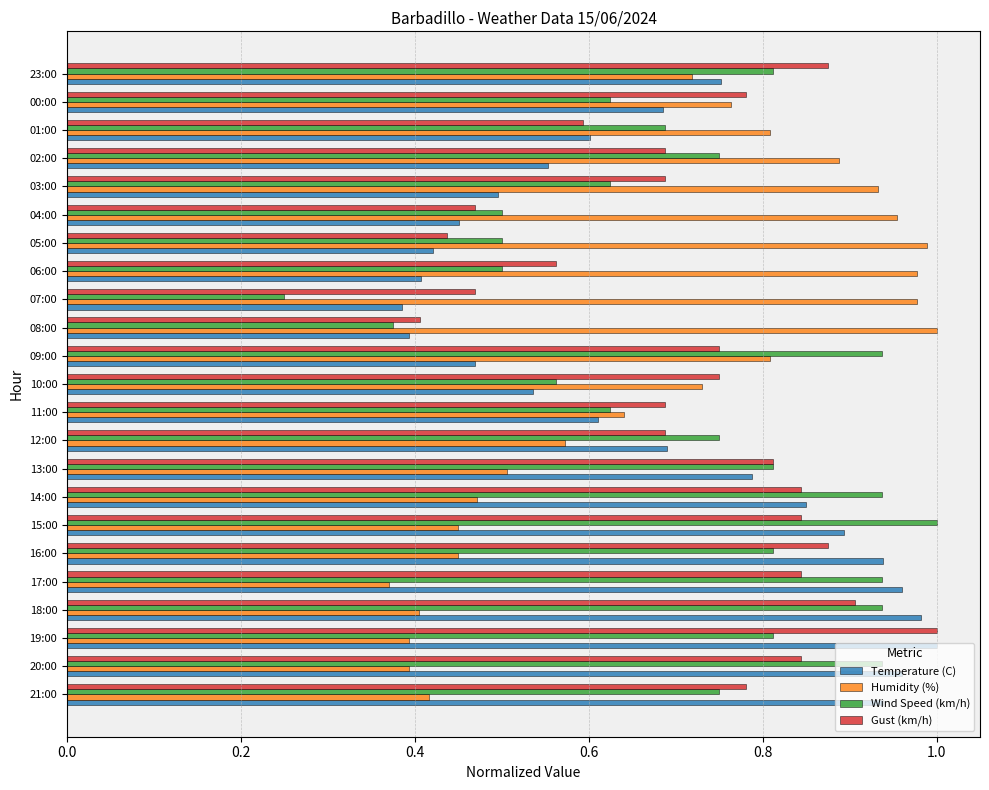

Where is Gust (km/h) nearest to the value 0?

08:00